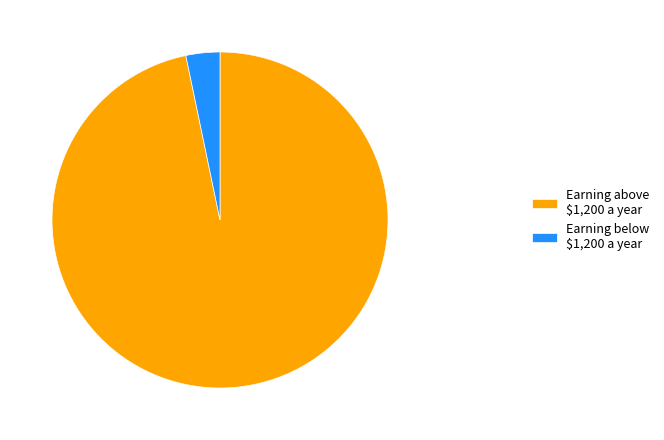

Does Earning below $1,200 a year represent more than half of the total?

No